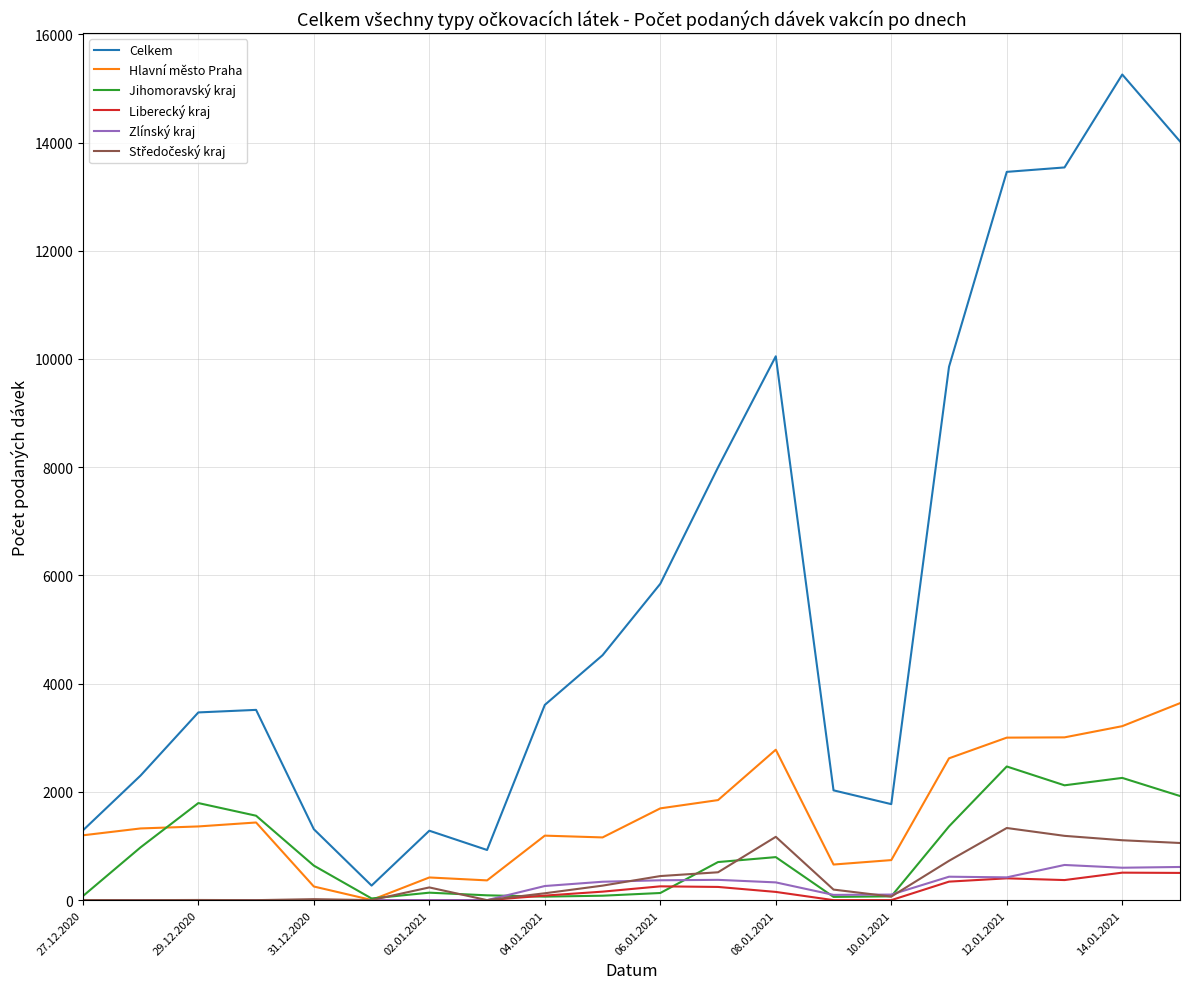

Which series has the largest total across all categories?

Celkem